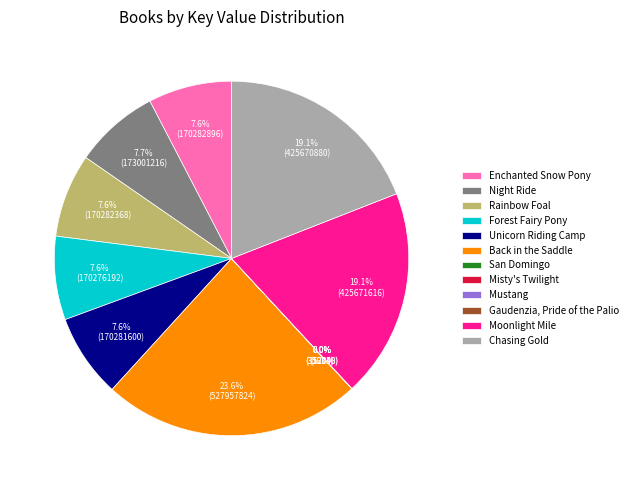

To the nearest percent, what portion does Moonlight Mile represent?

19%